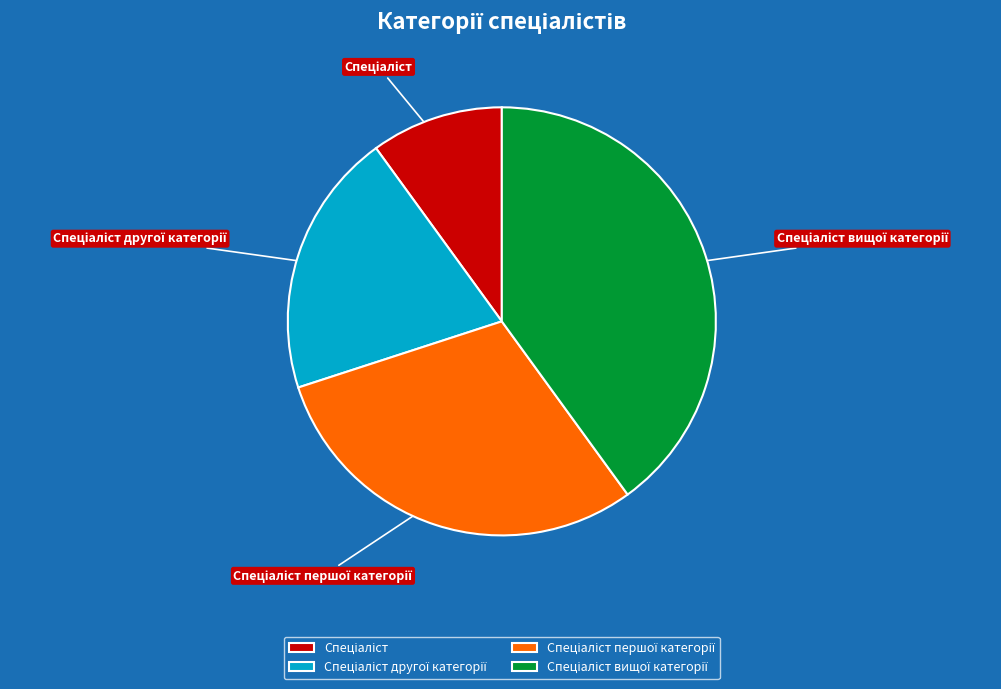

Is there any slice that represents more than half of the pie?

No